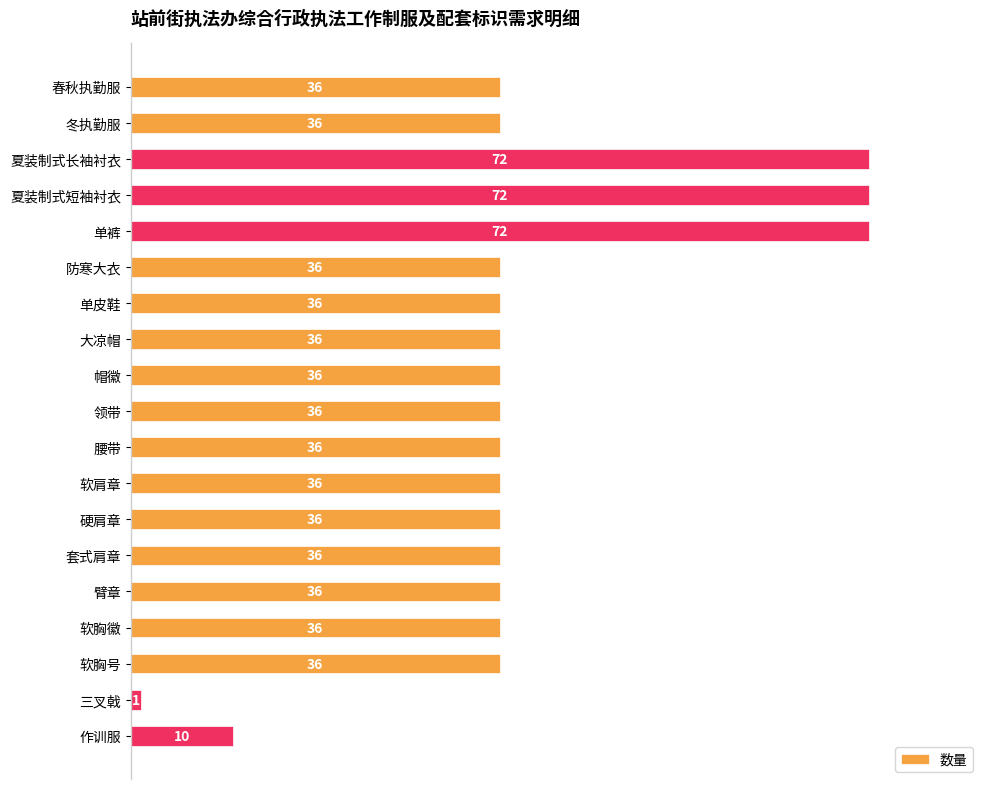

What is the smallest value displayed?

1